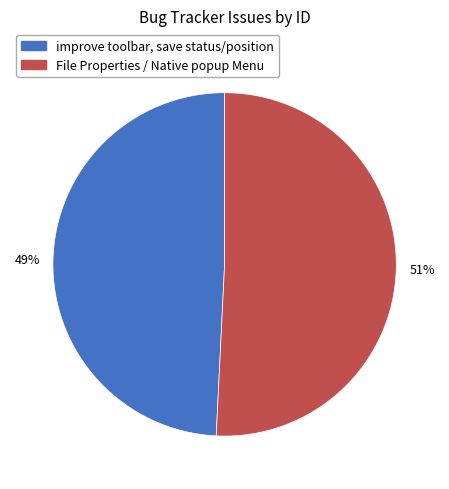

To the nearest percent, what percentage of the pie is improve toolbar, save status/position?

49%